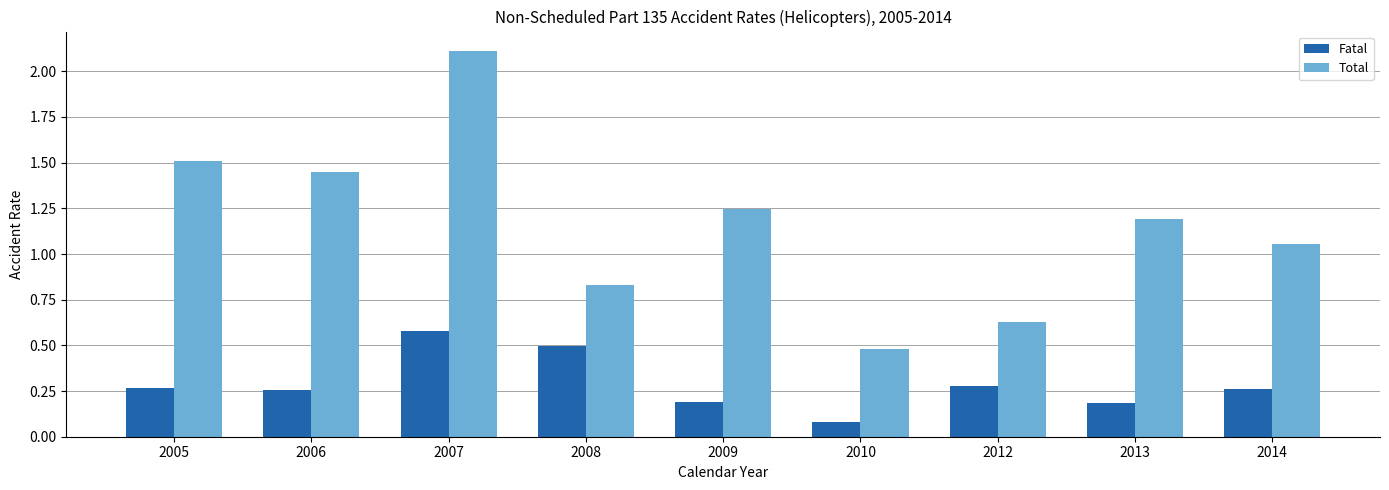

Which series has the largest range (max minus min)?

Total